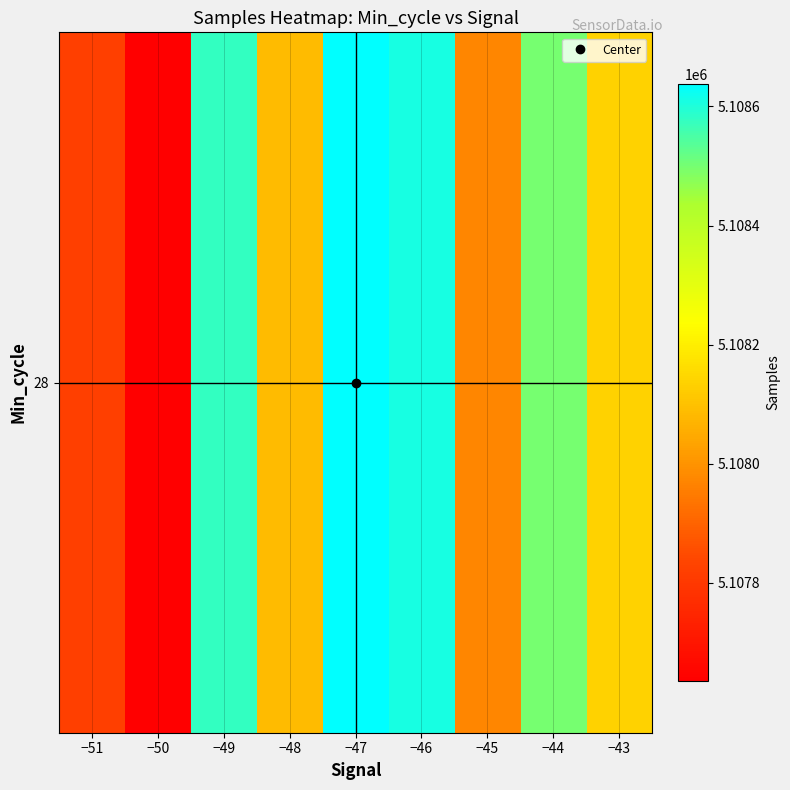

How many data points does each series have?

9